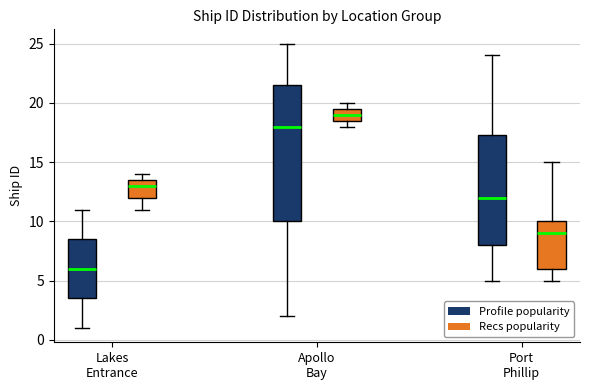

Comparing the boxes themselves (not the whiskers), which one is the tallest?

Apollo Bay (Profile popularity)